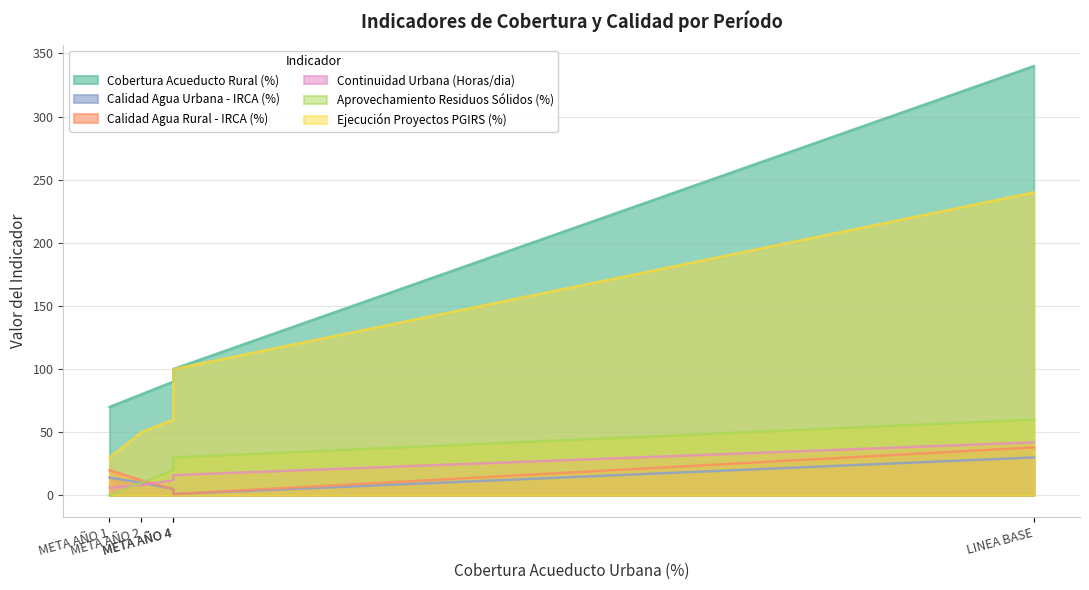

Which has a higher value, META AÑO 4 or META AÑO 3?

META AÑO 4